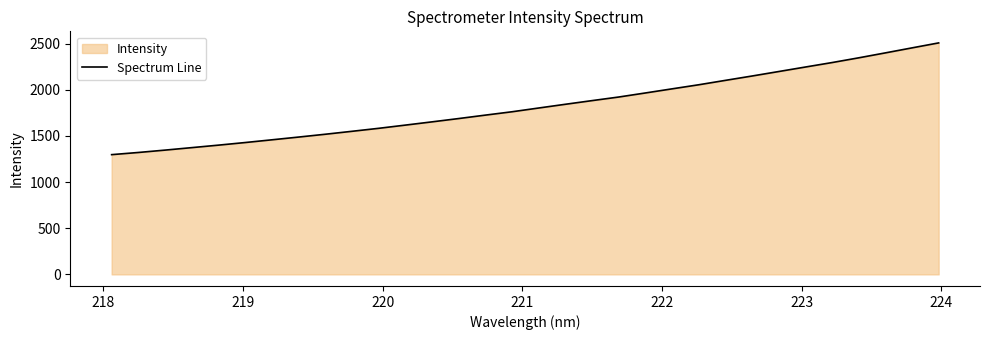

Does the chart display data point markers on the line(s)?

No